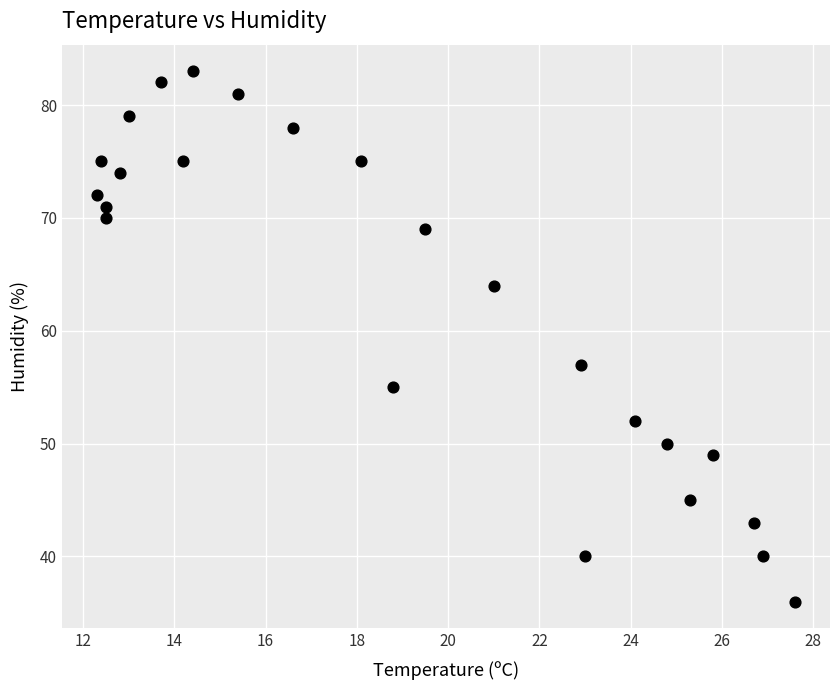

What is the range of Y values (max minus min)?

47